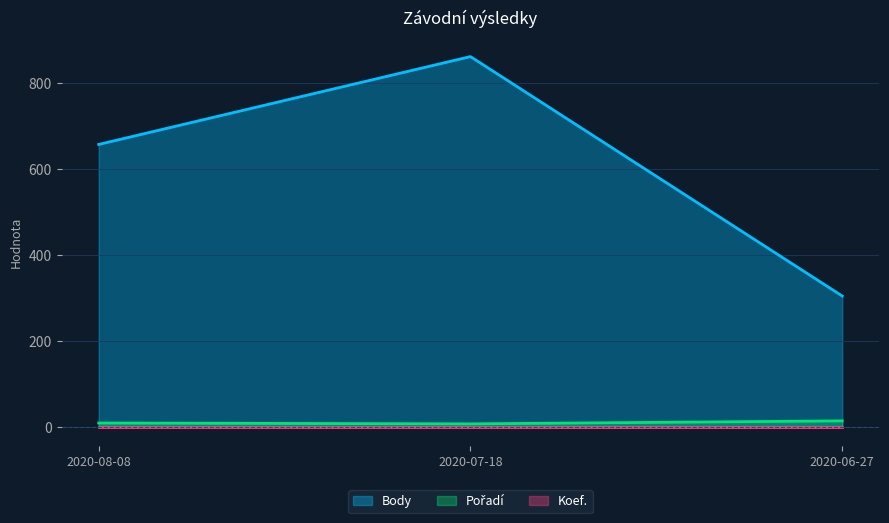

Where is Body nearest to the value 583?

2020-08-08